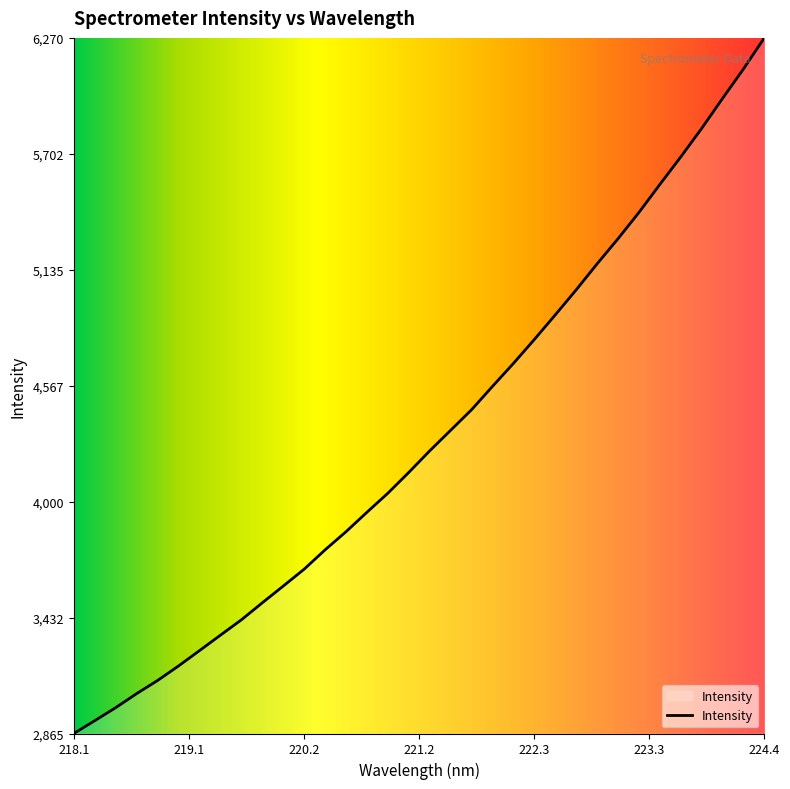

What is the greatest value displayed?

6270.1